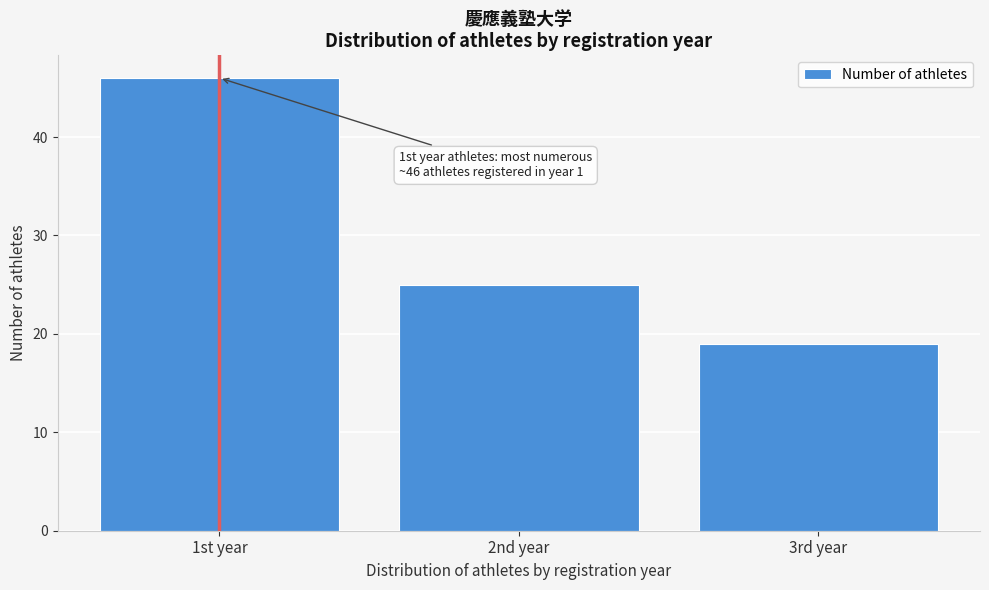

Reading right to left, list all the values displayed in this chart.

3rd year=19	2nd year=25	1st year=46